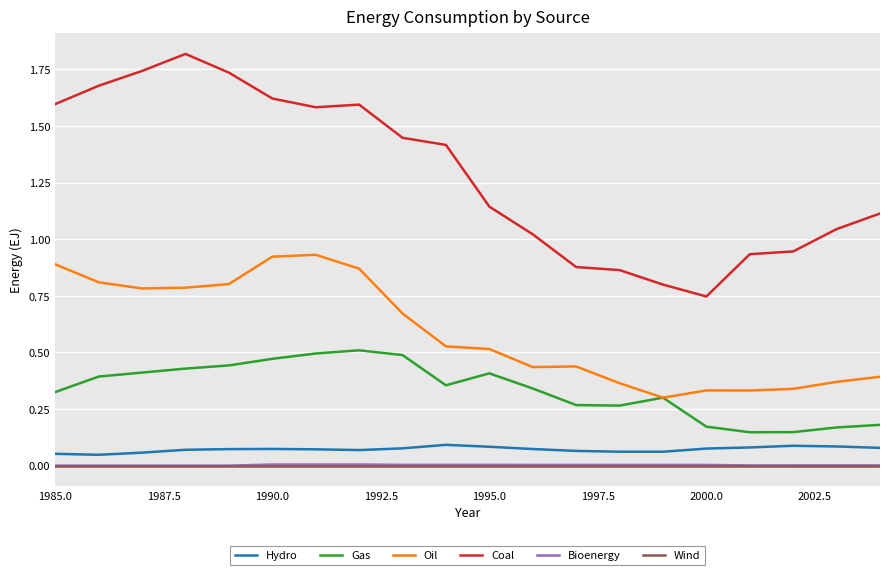

True or false: Gas and Hydro intersect in this chart.

False